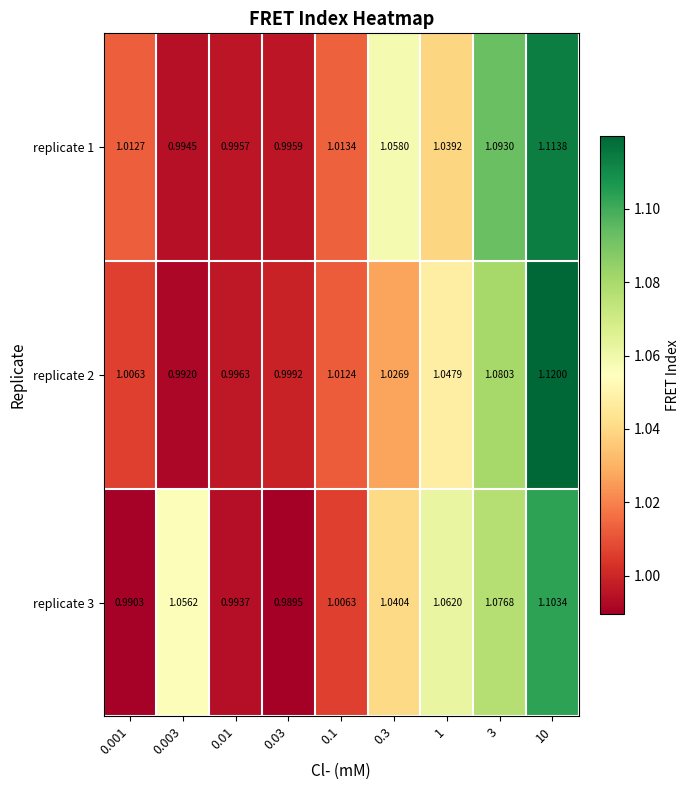

How many data points in replicate 1 are above 1?

6